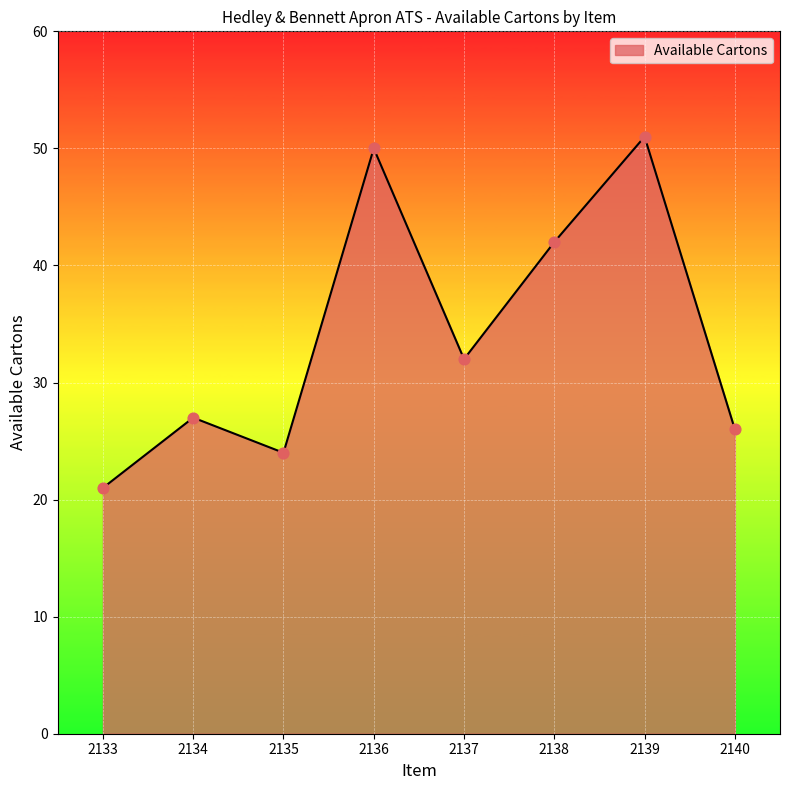

What is the change in value from 2136 to 2140?

-24